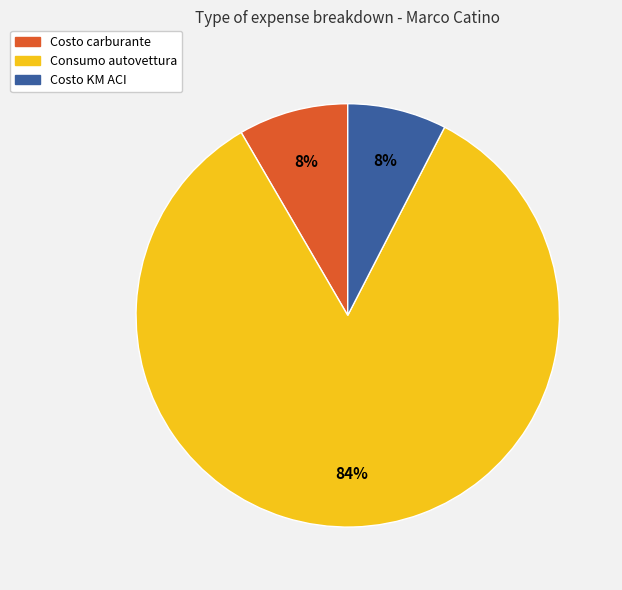

Is there any slice that represents more than half of the pie?

Yes